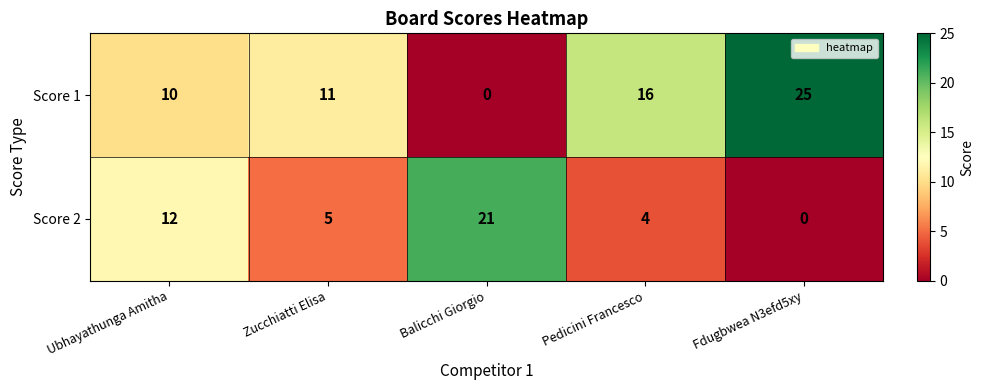

How many categories are shown in the chart?

5